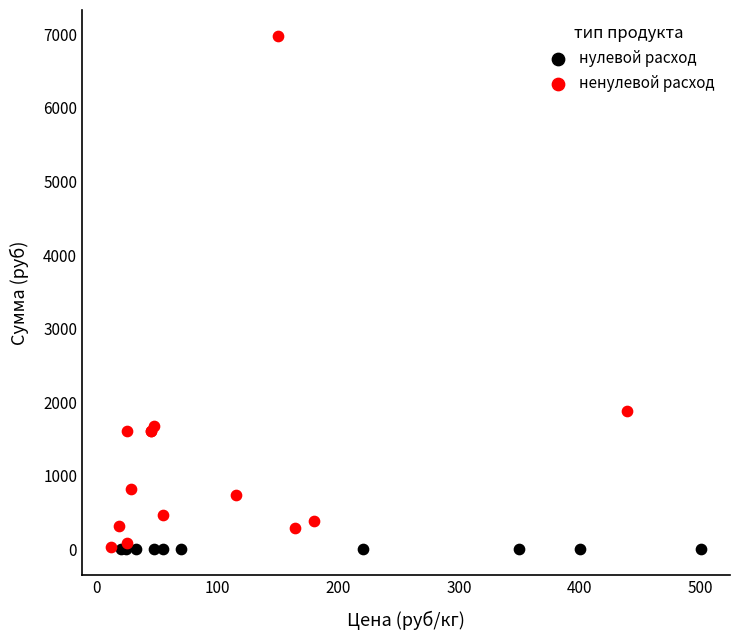

Which series reaches the maximum Y coordinate?

ненулевой расход